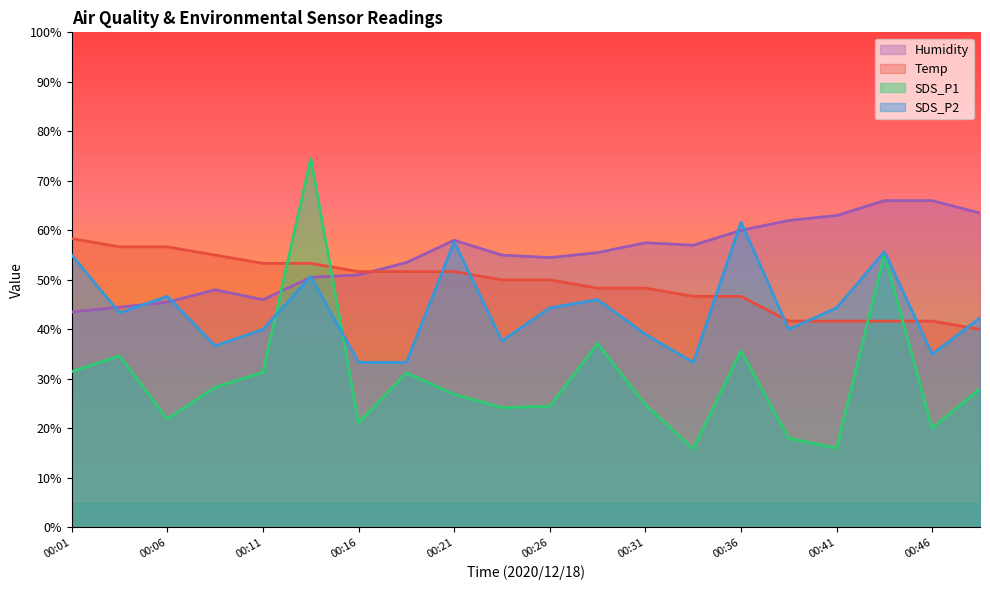

Which has a higher value, 00:21 or 00:36?

00:36